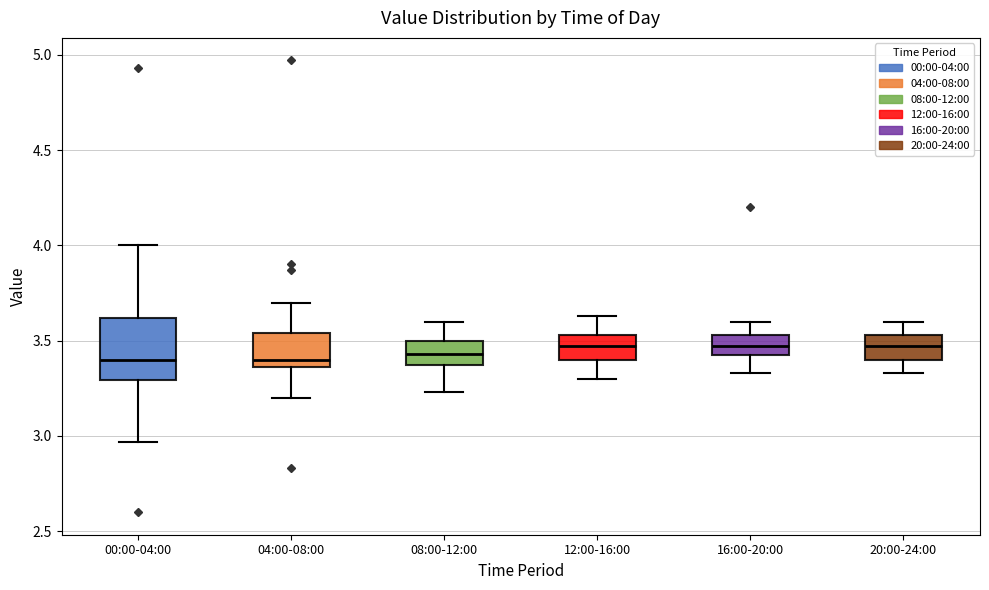

Comparing the boxes themselves (not the whiskers), which one is the tallest?

00:00-04:00